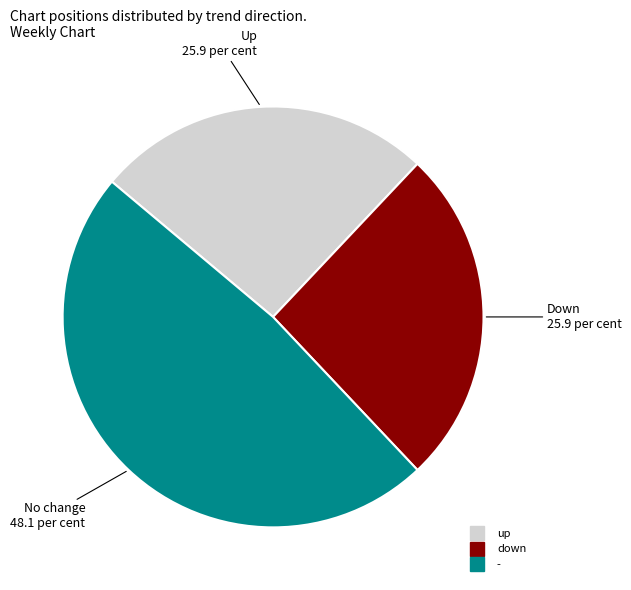

Count the number of slices in the pie.

3